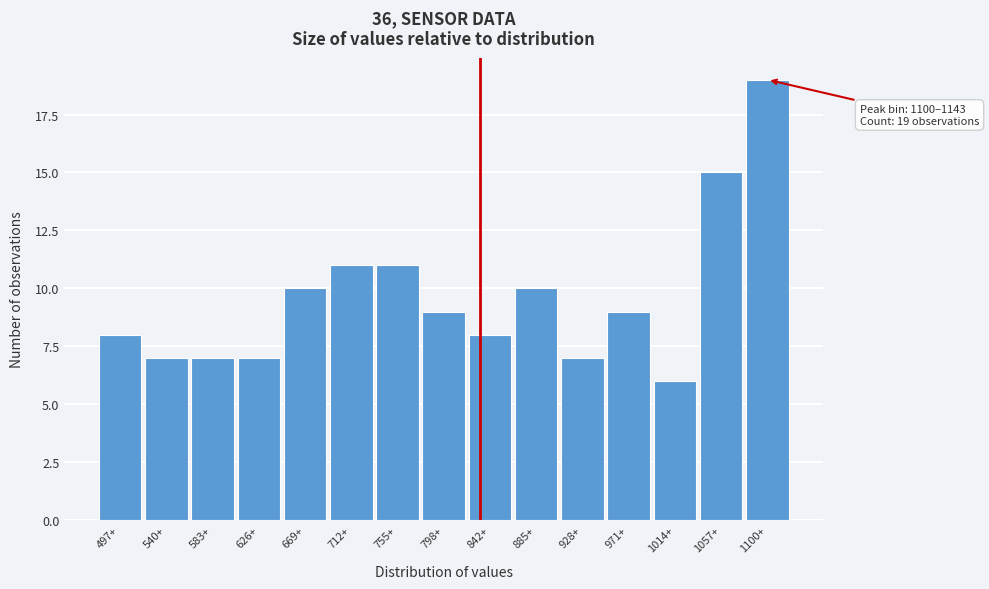

Reading left to right, list all the values displayed in this chart.

497+=8	540+=7	583+=7	626+=7	669+=10	712+=11	755+=11	798+=9	842+=8	885+=10	928+=7	971+=9	1014+=6	1057+=15	1100+=19